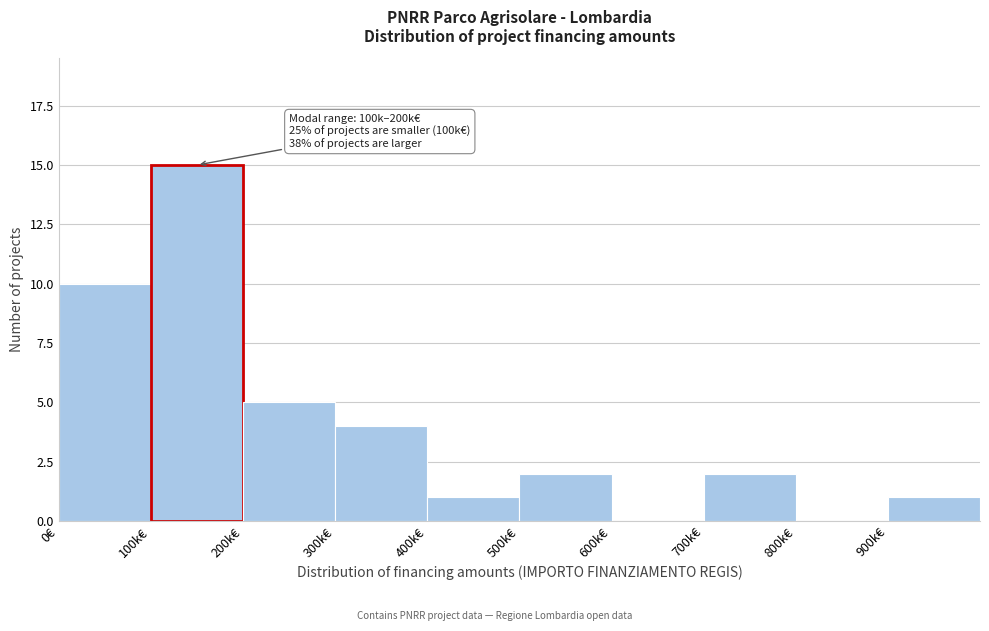

Reading left to right, transcribe all the data shown in this chart.

0€=10	100k€=15	200k€=5	300k€=4	400k€=1	500k€=2	600k€=0	700k€=2	800k€=0	900k€=1